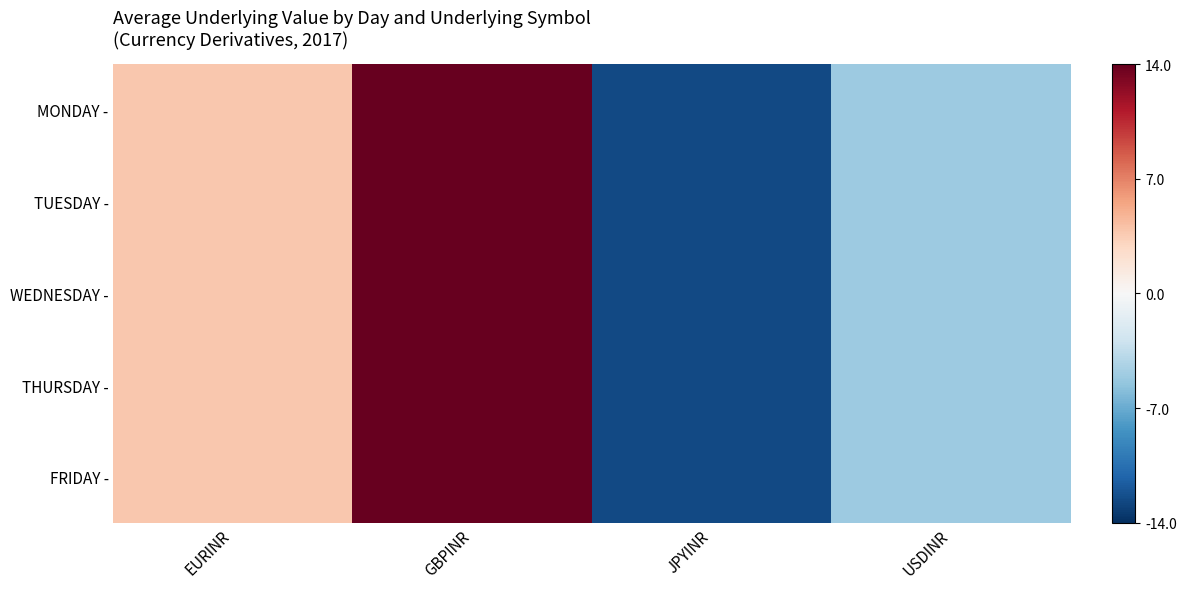

What is the maximum value shown in the chart?

14.0